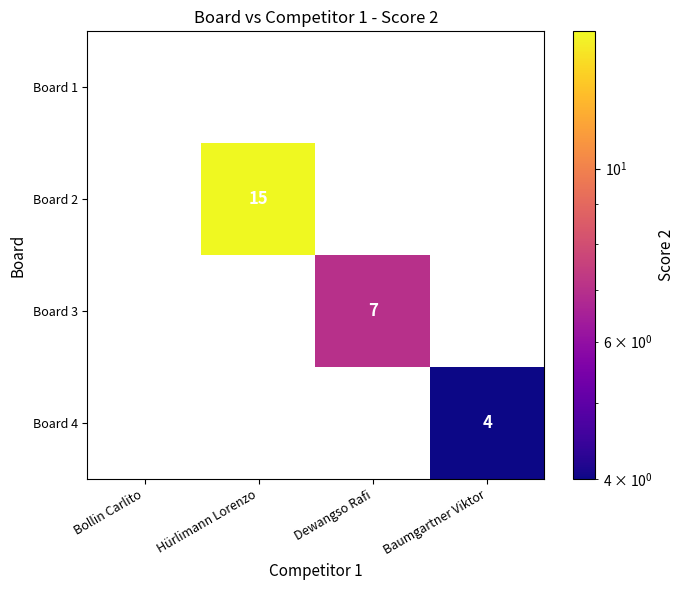

Between Bollin Carlito and Dewangso Rafi, which is larger?

Dewangso Rafi